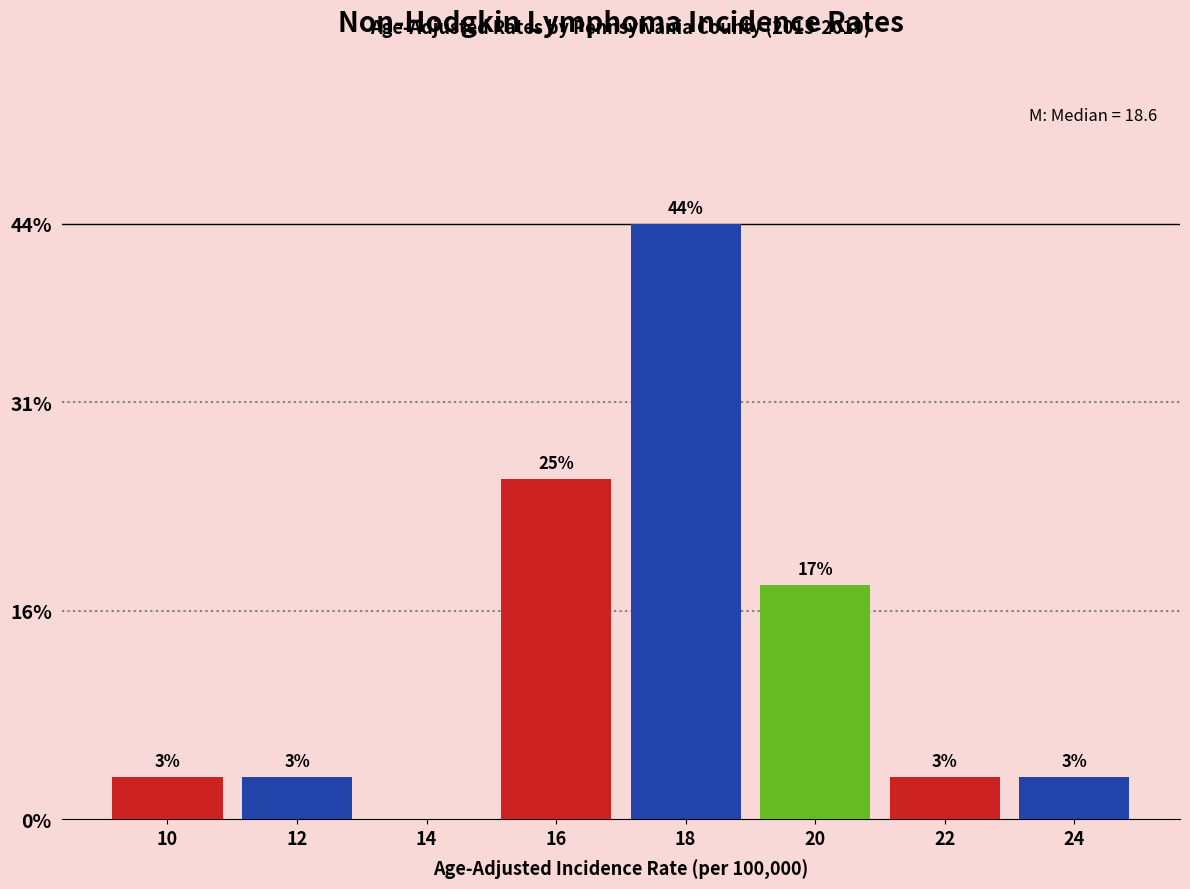

Are the bars horizontal?

No